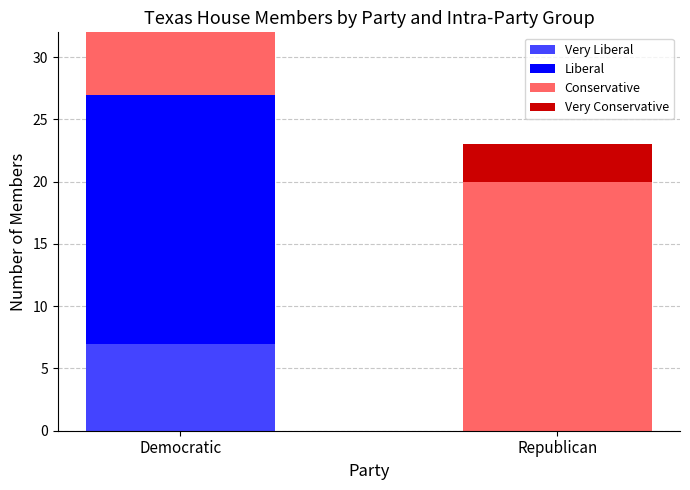

What is the total value across all series at Democratic?

32